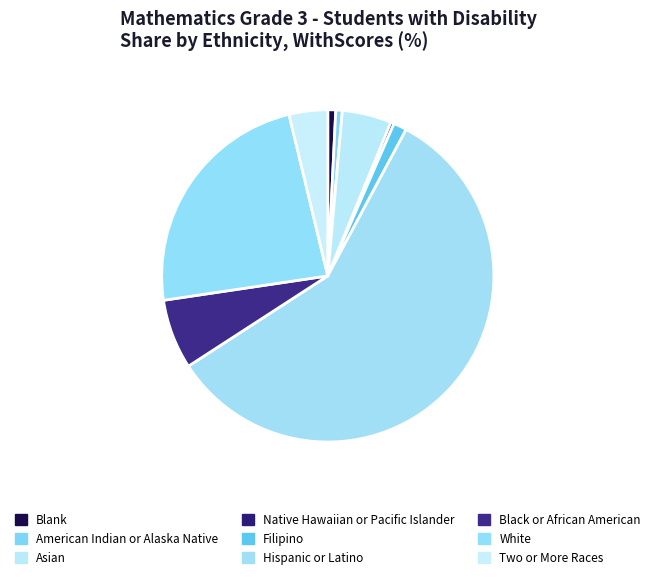

Combined, do Blank and Filipino account for over 50%?

No